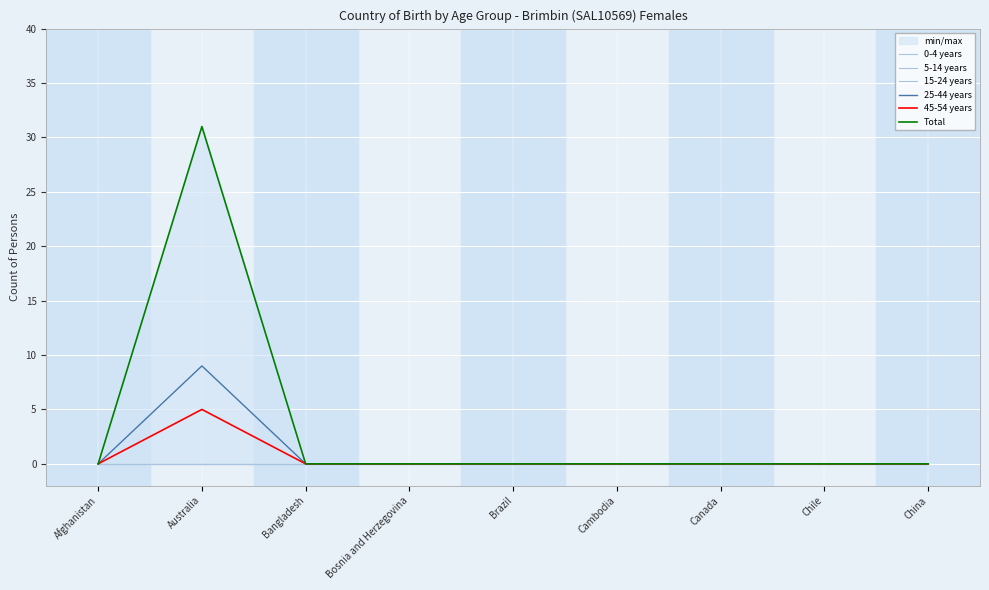

The value of 25-44 years at Cambodia is 0. True or false?

True